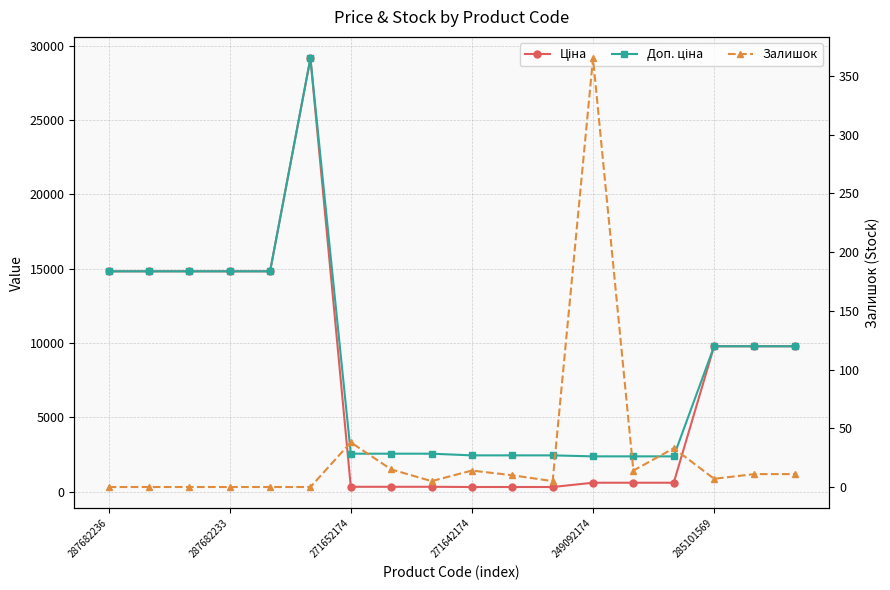

What is the difference between the Доп. ціна values at 14 and 15?

7409.0